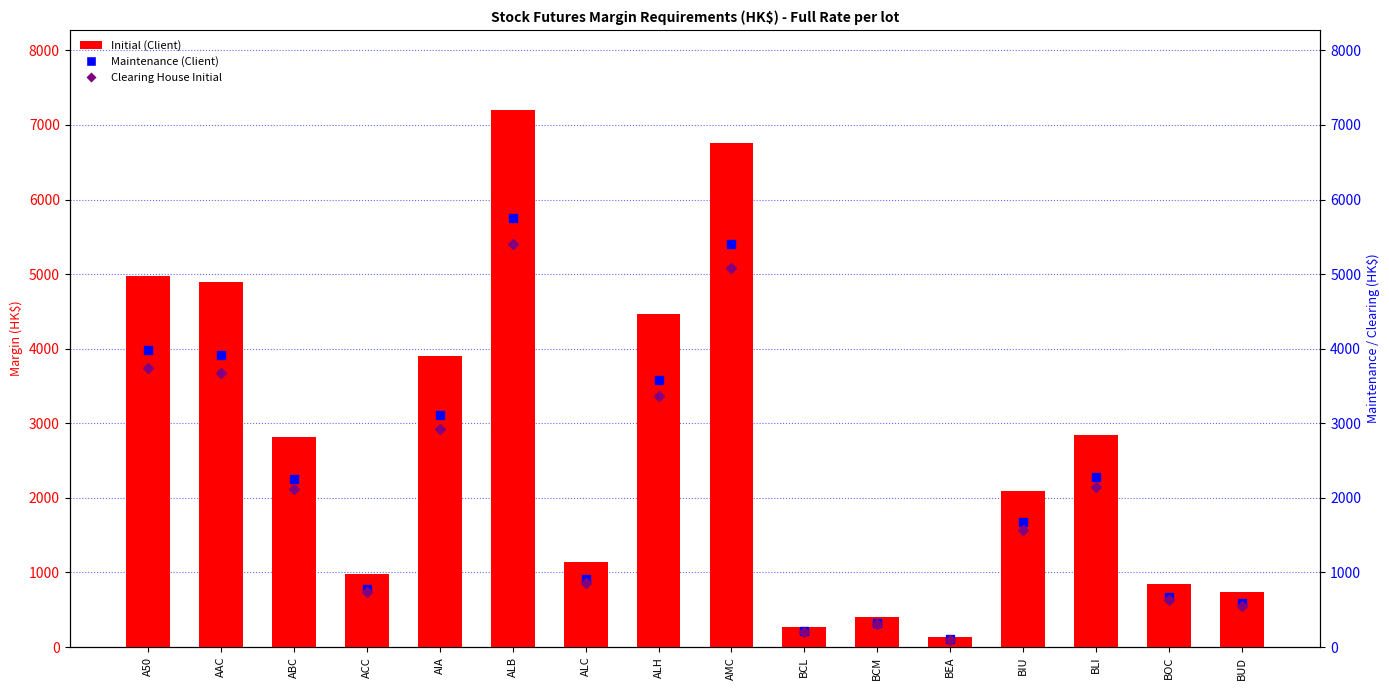

Reading right to left, transcribe all the data shown in this chart.

Initial (Client): BUD=739	BOC=841	BLI=2846	BIU=2088	BEA=131	BCM=404	BCL=262	AMC=6756	ALH=4468	ALC=1138	ALB=7195	AIA=3896	ACC=973	ABC=2819	AAC=4894	A50=4974
Maintenance (Client): BUD=591	BOC=672	BLI=2276	BIU=1670	BEA=104	BCM=323	BCL=209	AMC=5404	ALH=3574	ALC=910	ALB=5756	AIA=3116	ACC=778	ABC=2255	AAC=3915	A50=3979
Clearing House Initial: BUD=556	BOC=633	BLI=2140	BIU=1570	BEA=99	BCM=304	BCL=197	AMC=5080	ALH=3360	ALC=856	ALB=5410	AIA=2930	ACC=732	ABC=2120	AAC=3680	A50=3740